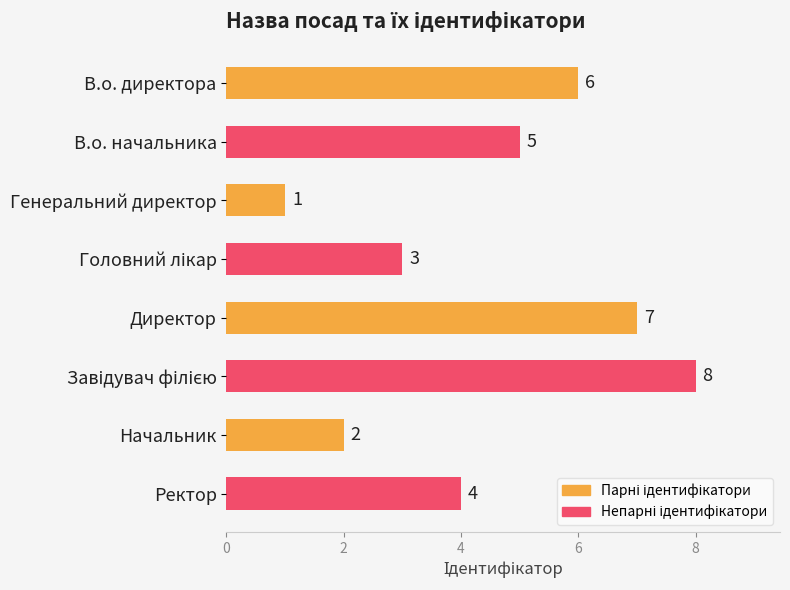

Which category has the lowest value across all series?

Генеральний директор